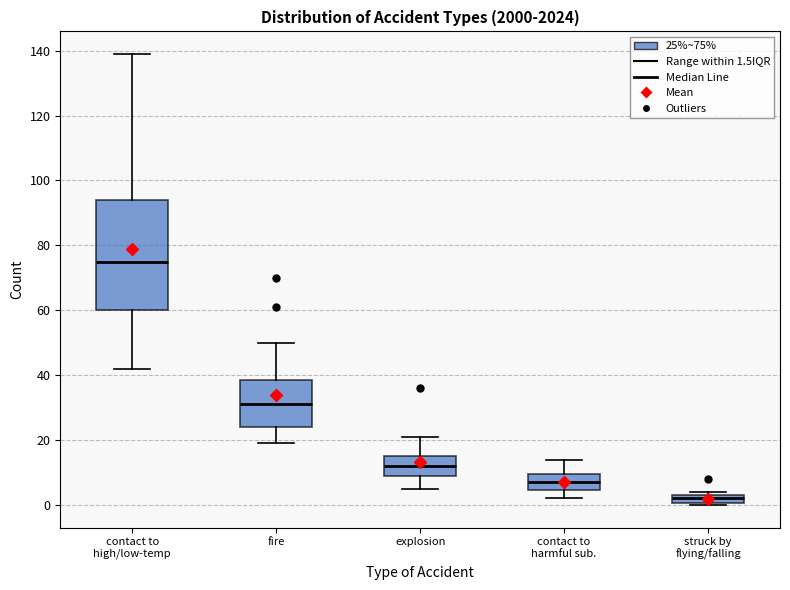

Which box is the tallest, from its lower edge to its upper edge?

contact to high/low-temp